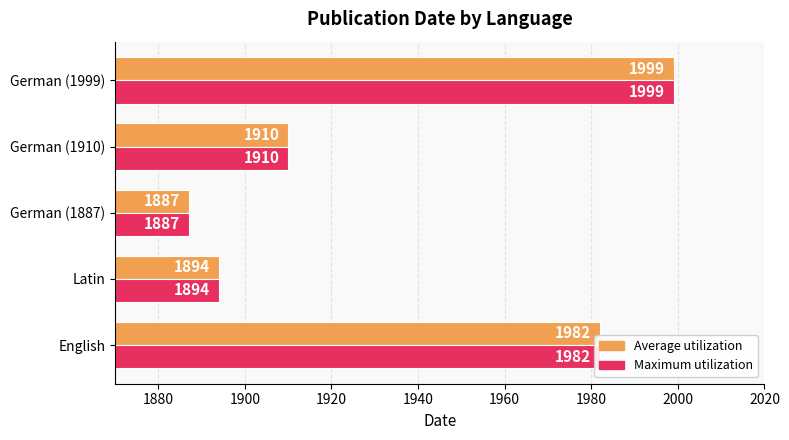

How many data points does each series have?

5